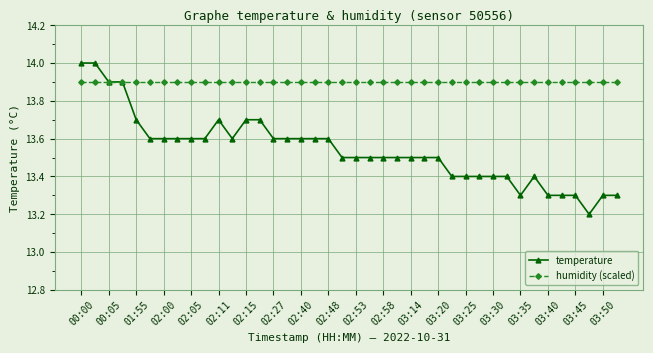

Which series has the largest total across all categories?

humidity (scaled)